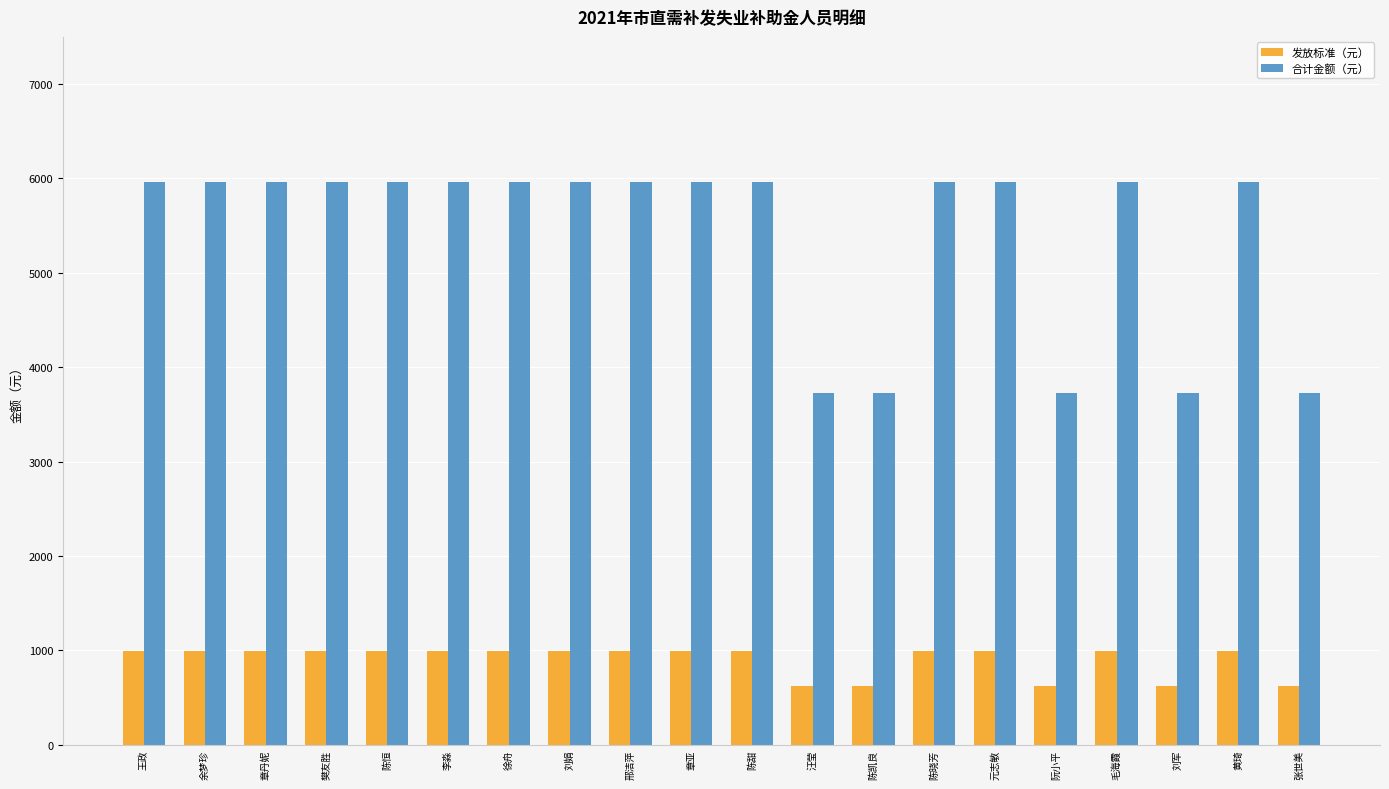

What is the label of the 8th bar from the left?

刘娟